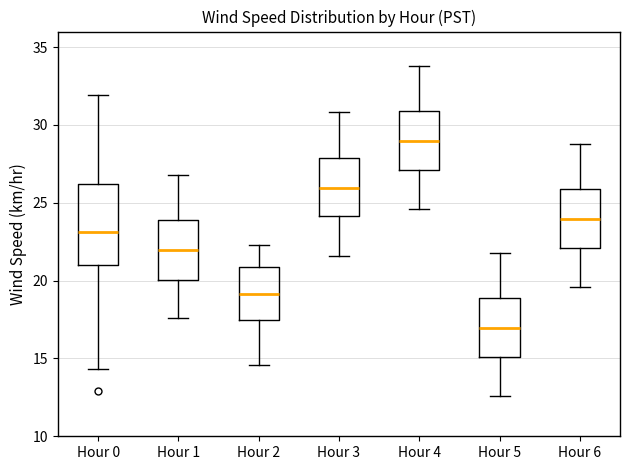

Which box's median line is the highest?

Hour 4